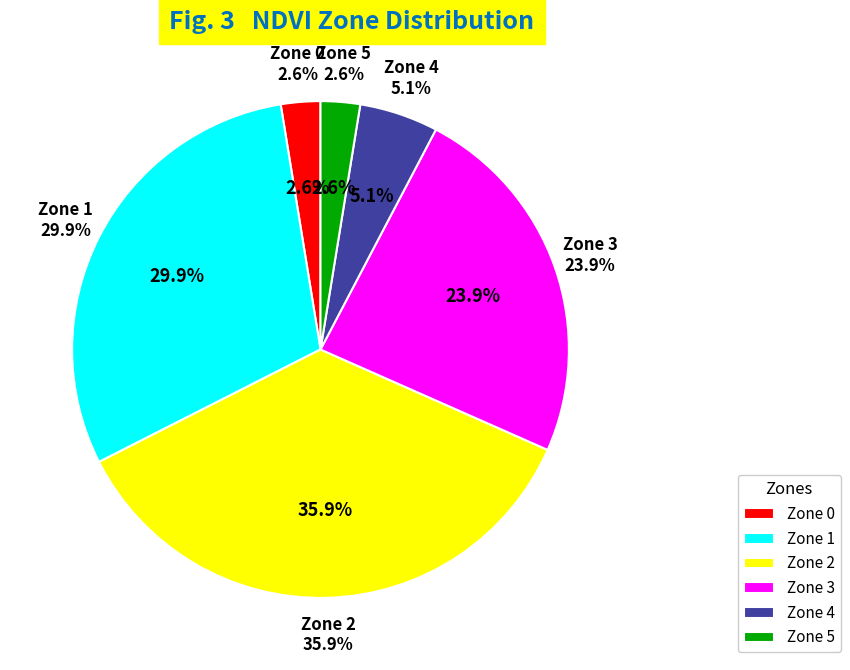

Which category has the smallest portion of the pie?

Zone 0